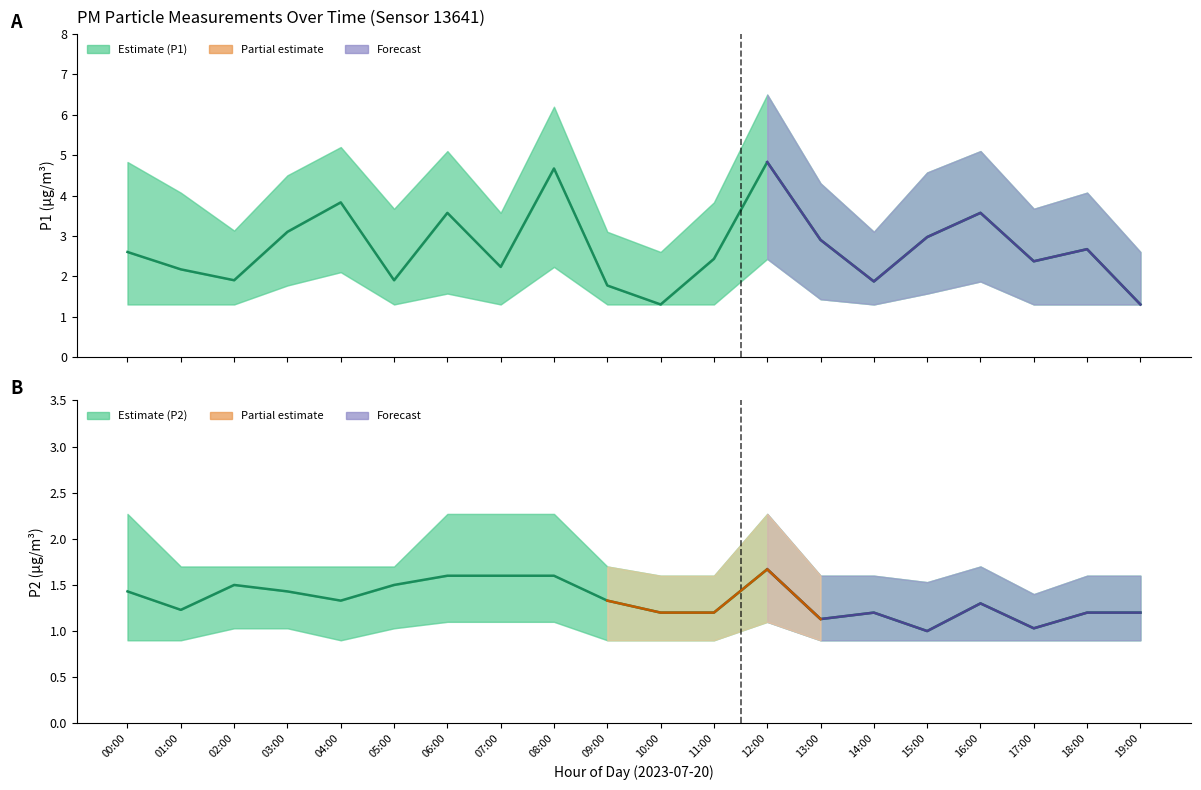

What is the difference between the P2_upper values at 00:00 and 01:00?

0.6